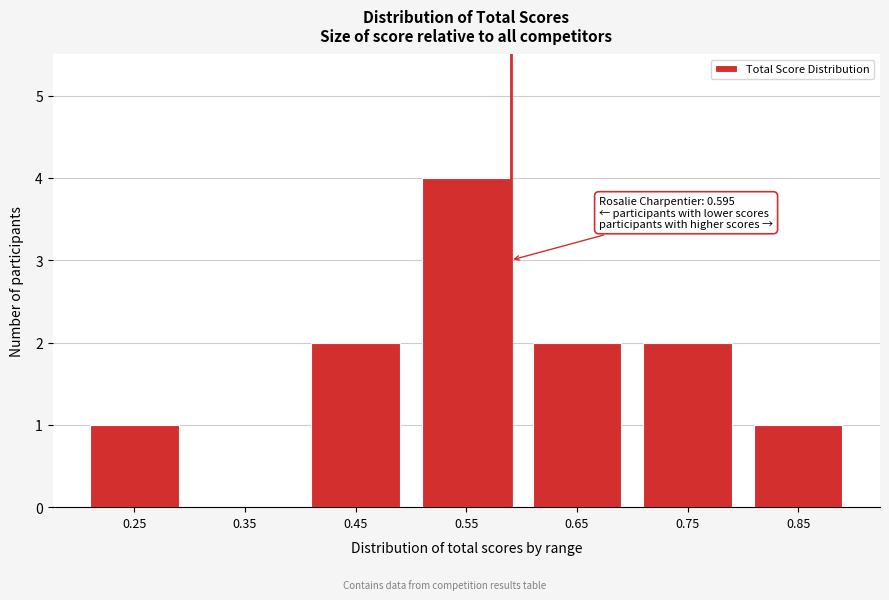

Reading left to right, list all the values displayed in this chart.

0.25=1	0.35=0	0.45=2	0.55=4	0.65=2	0.75=2	0.85=1